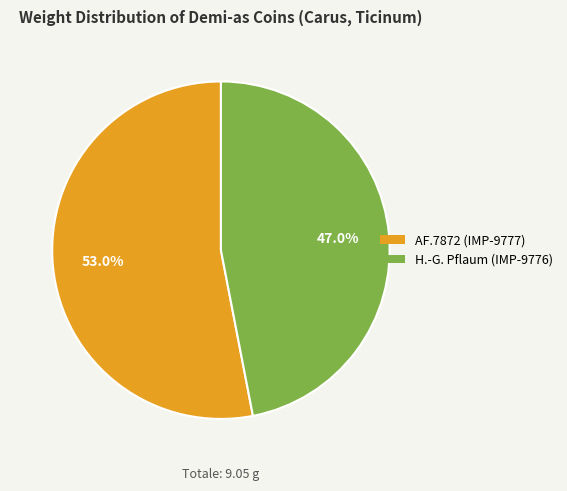

Is there any slice that represents more than half of the pie?

Yes